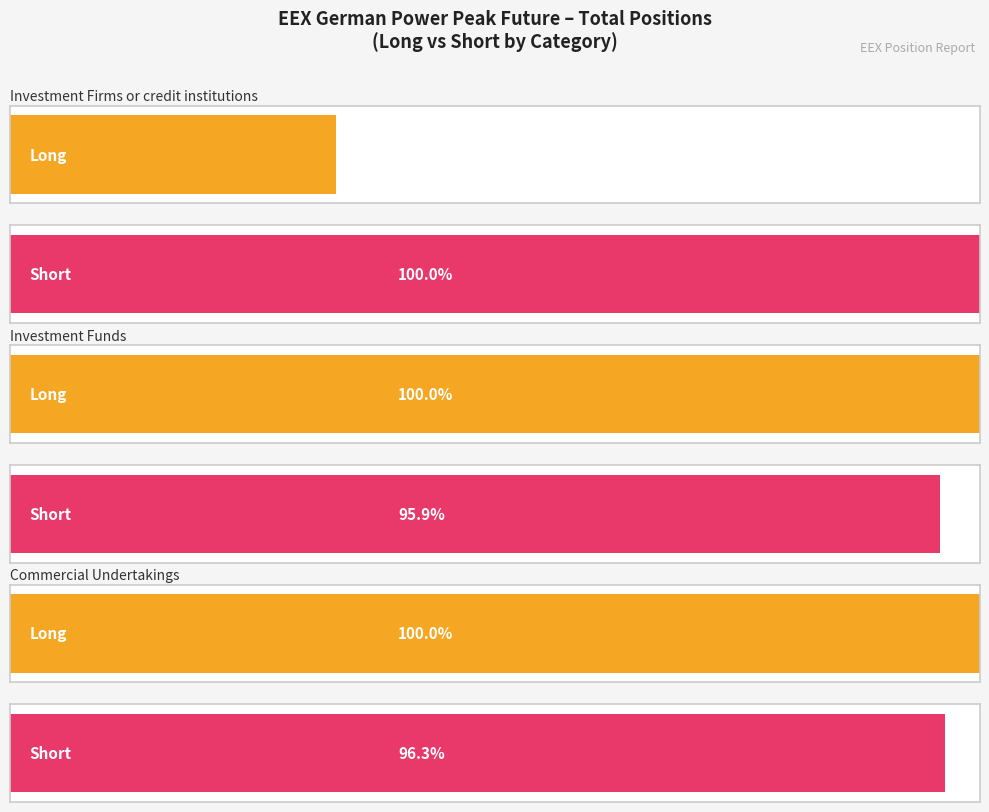

What is the total value across all series at Investment Funds?

294420